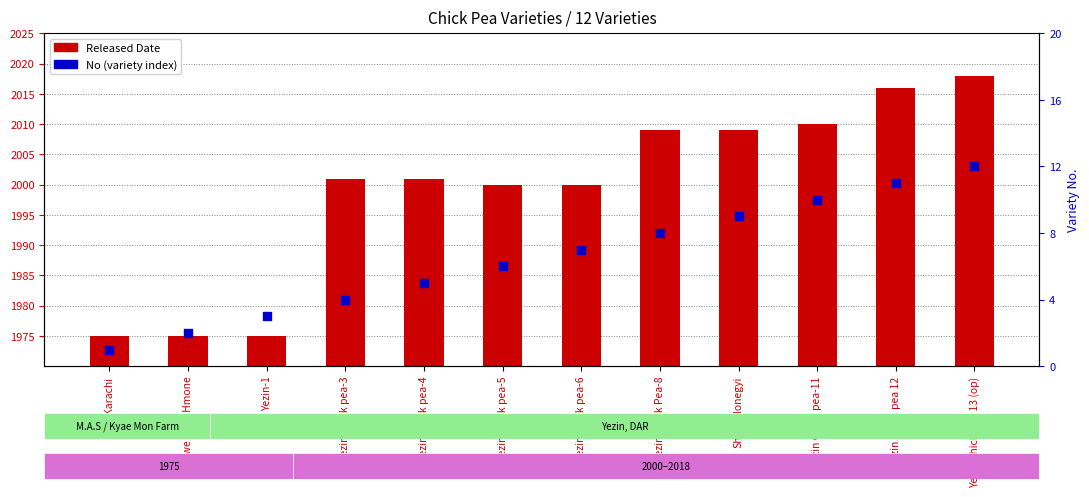

Is the value of No at Karachi greater than the value of Released Date at Yezin Chick pea-5?

No